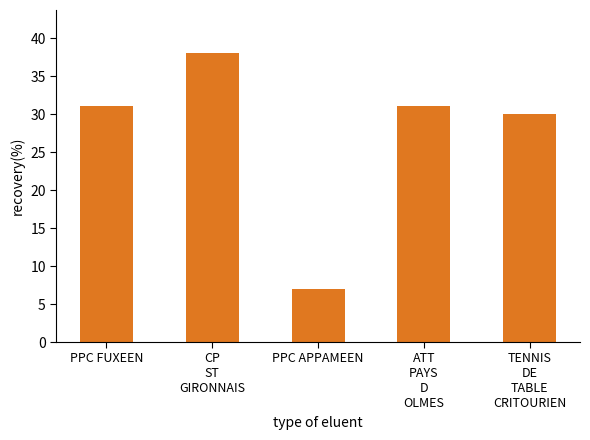

What is the approximate value at PPC APPAMEEN?

7